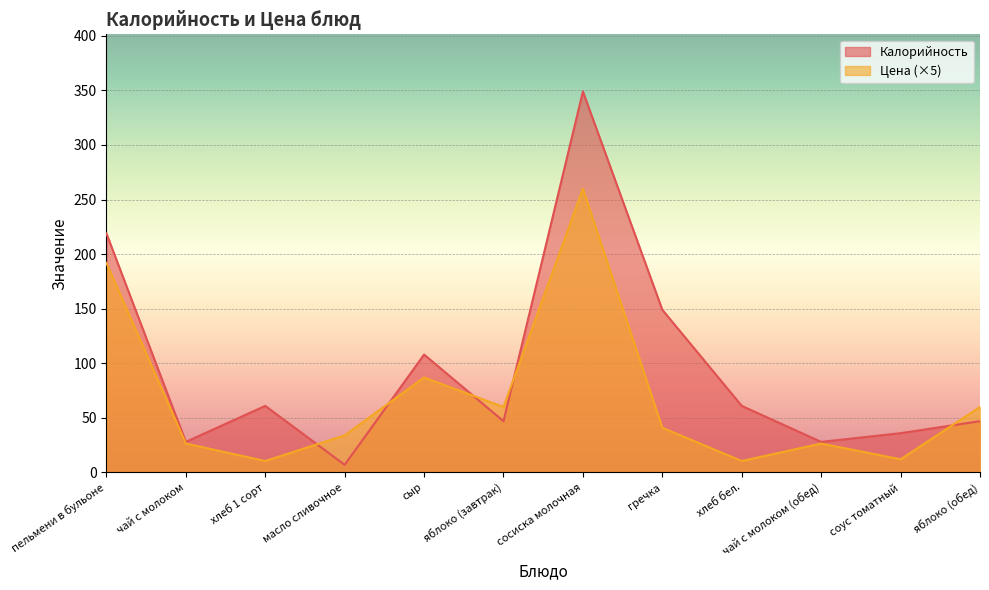

Rank the series at хлеб бел. from lowest to highest value.

Цена (×5), Калорийность